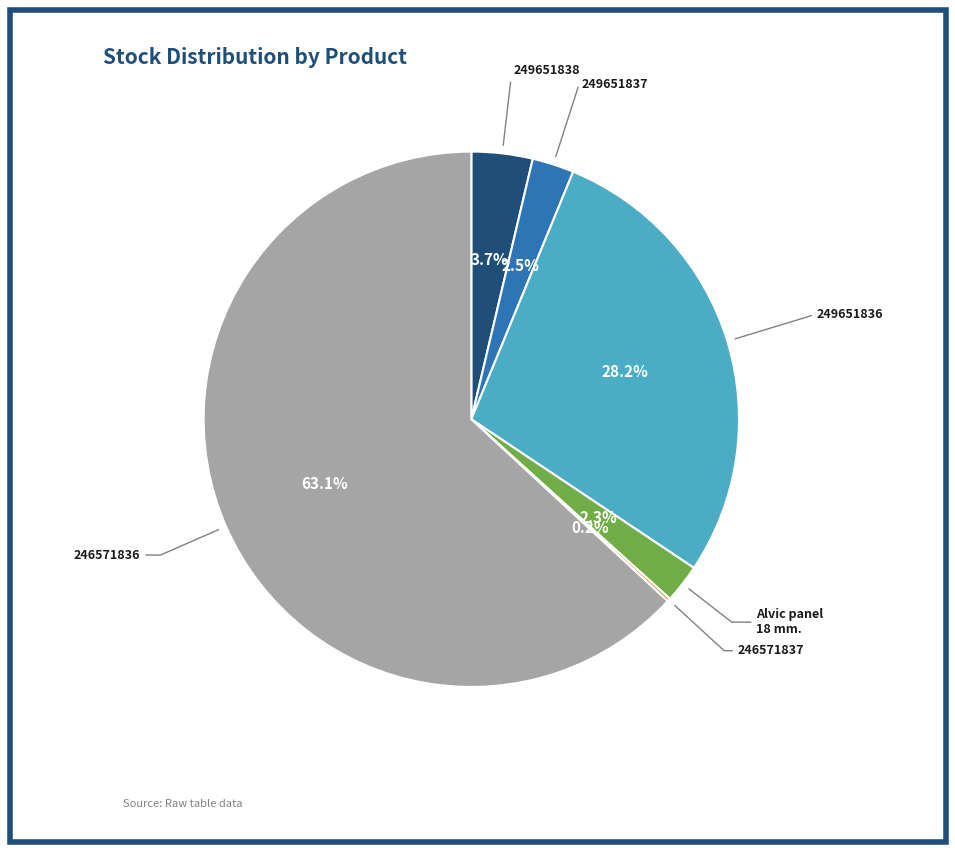

Is there a majority slice in this chart?

Yes